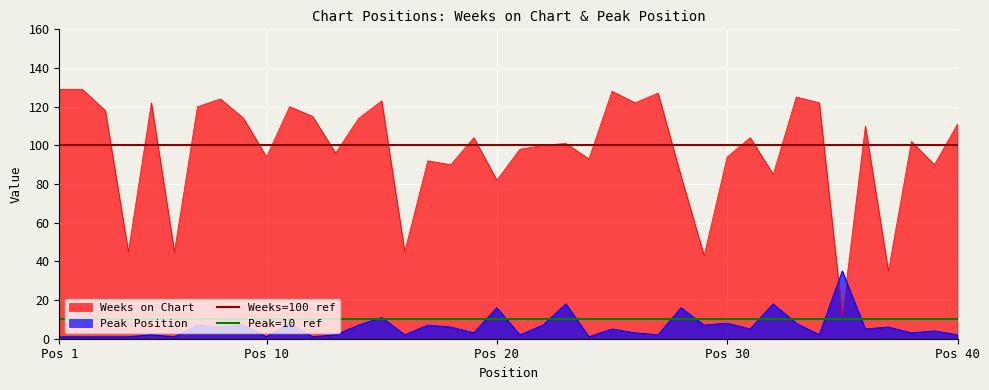

What is the maximum value for Peak Position?

35